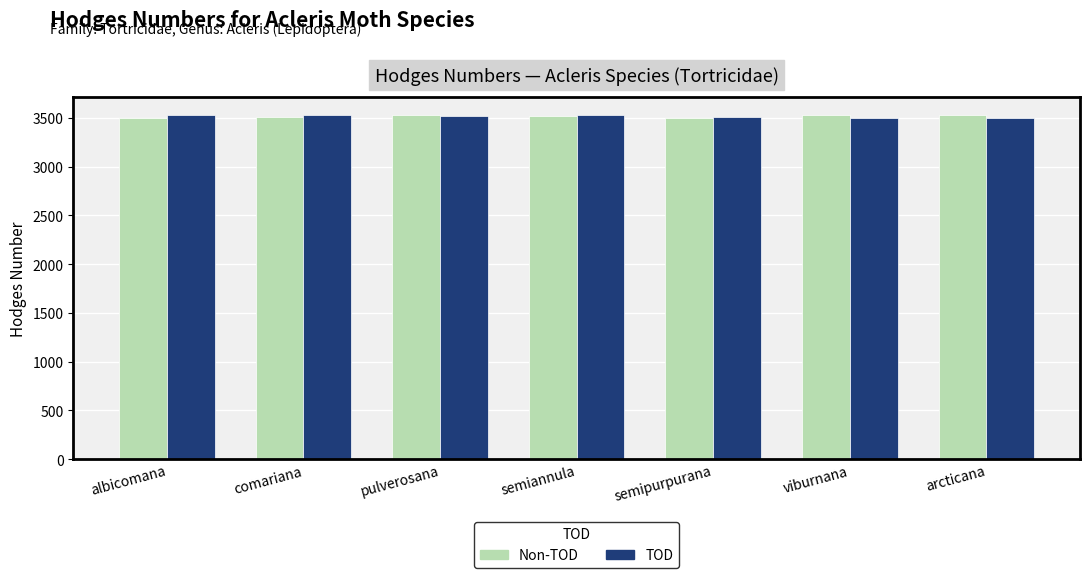

True or false: TOD has a value of 3521 at pulverosana.

True